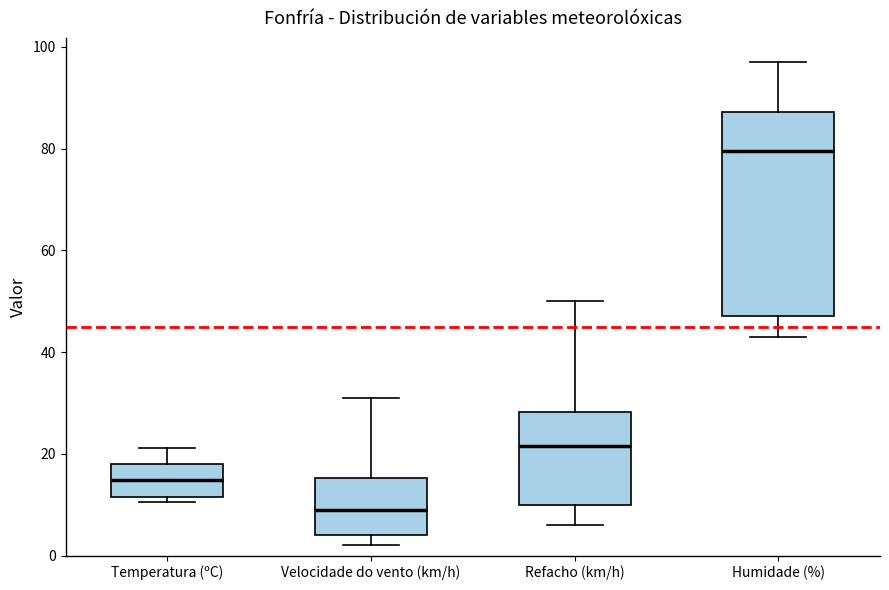

Where does the lower whisker of the box for Refacho (km/h) end on the y-axis? The values are not printed on the chart, so give them approximately, as read against the axis.

6